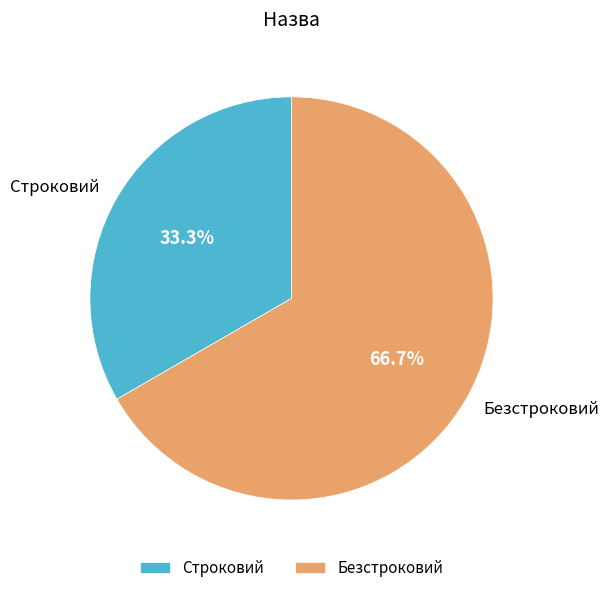

What portion of the pie excludes Безстроковий?

33.3%